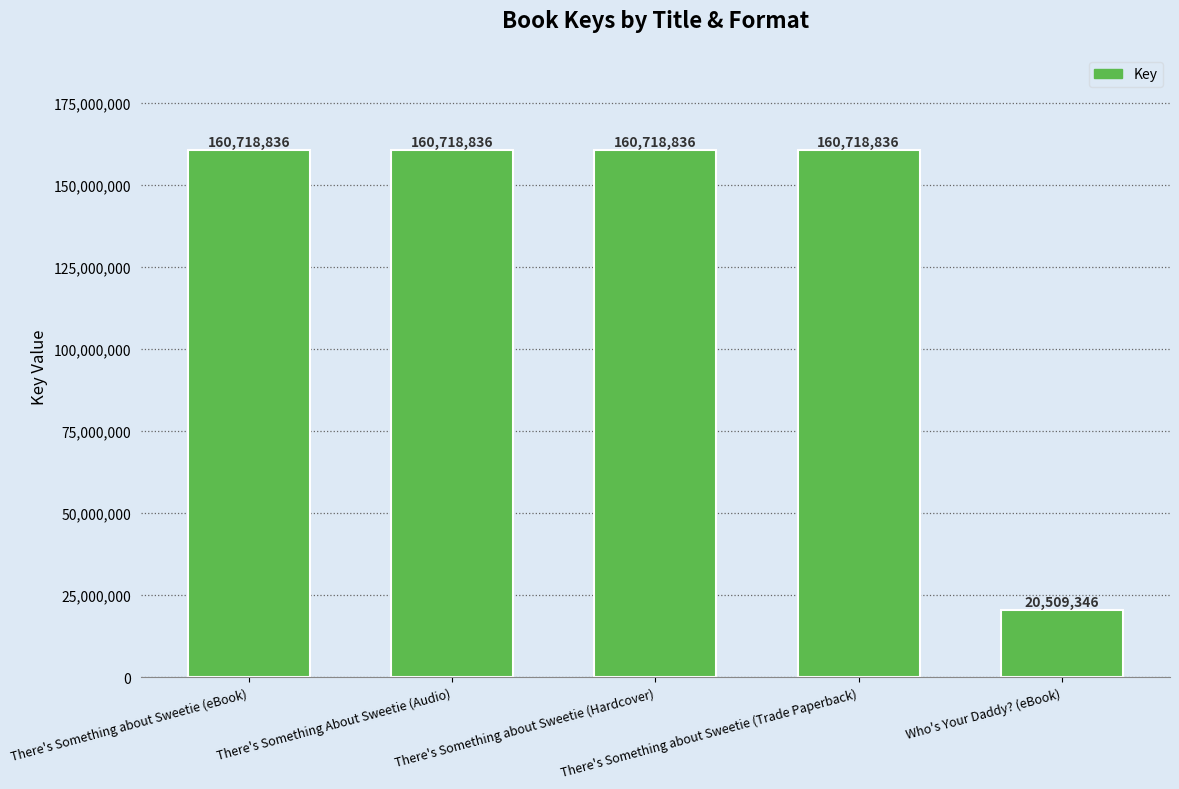

What is the sum of all values?

663384690